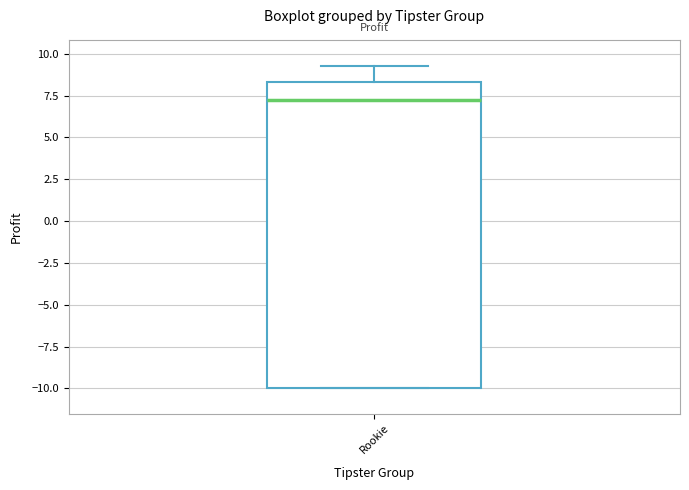

Read this box plot against the y-axis: the position of the median line, the range covered by the box, and the ends of both whiskers. The values are not printed on the chart, so give them approximately, as read against the axis.

median 7.5, box -10.0 to 8.5, whiskers -10.0 to 9.5